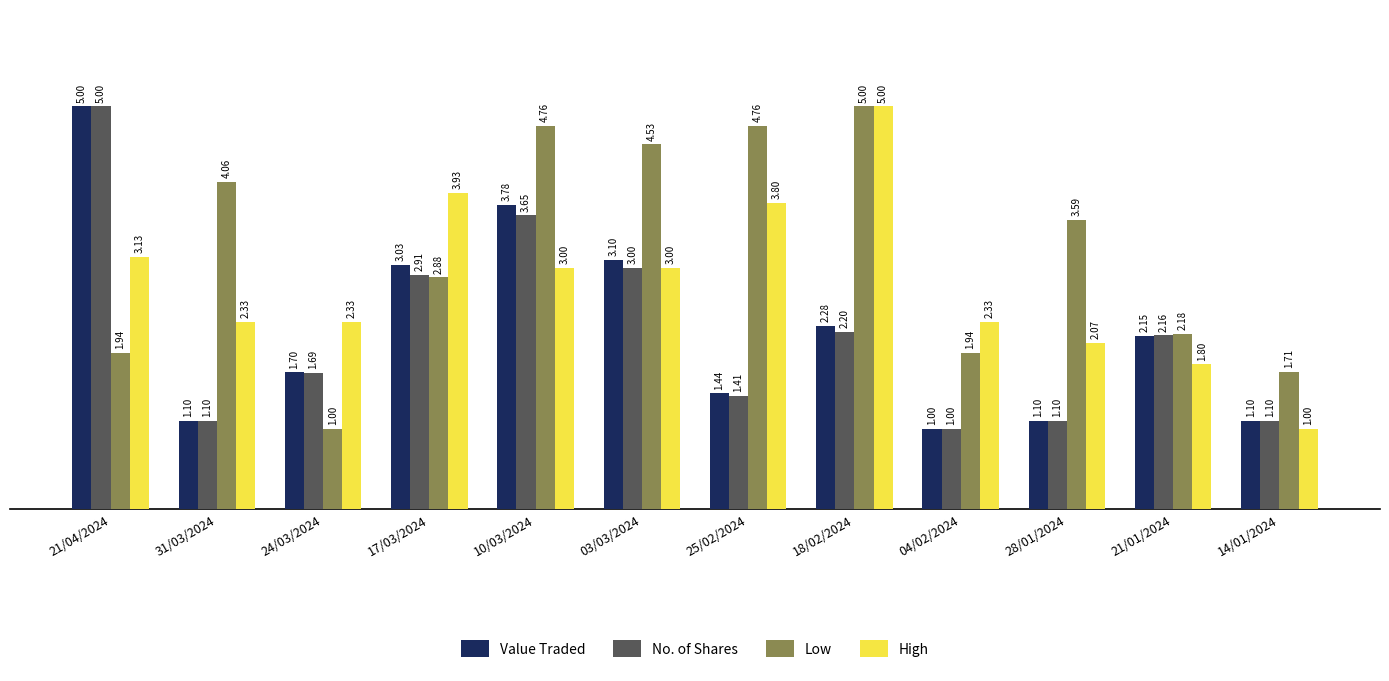

How many categories are shown in the chart?

12